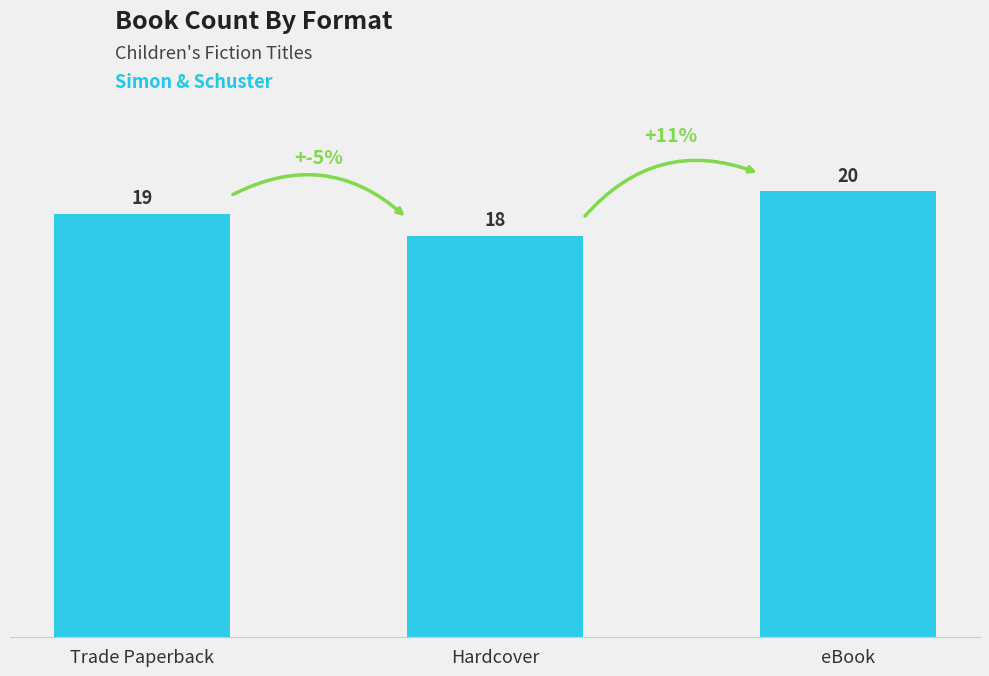

What is the greatest value displayed?

20